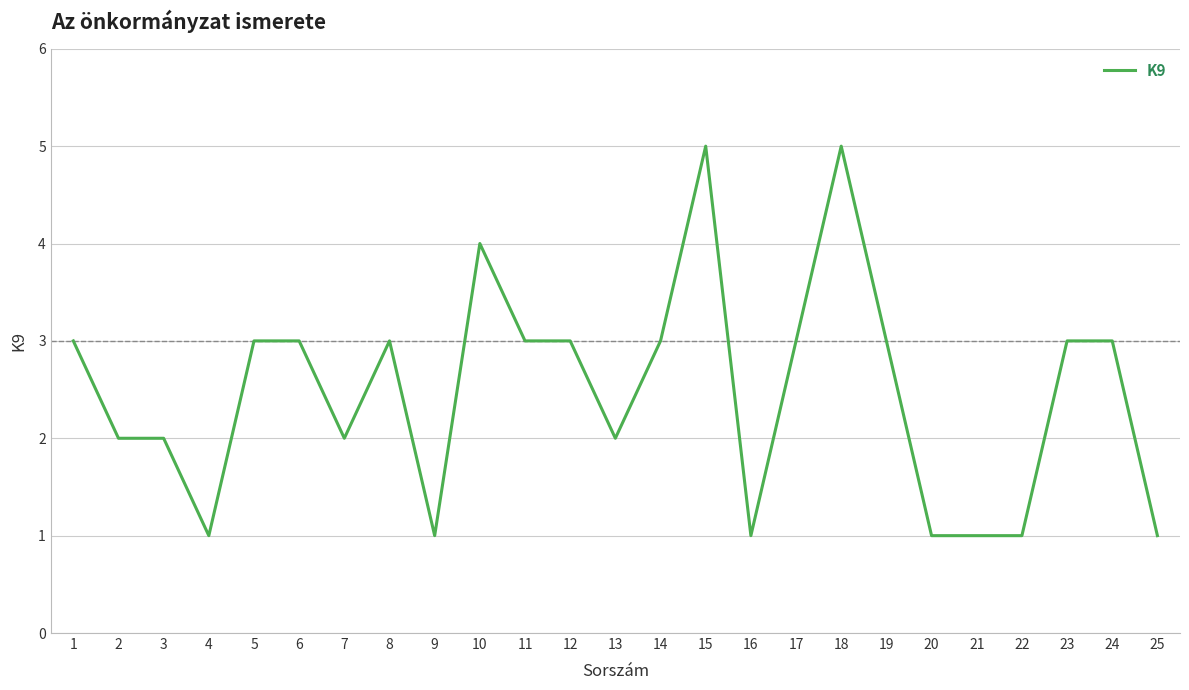

What is the change in value from 2 to 11?

+1